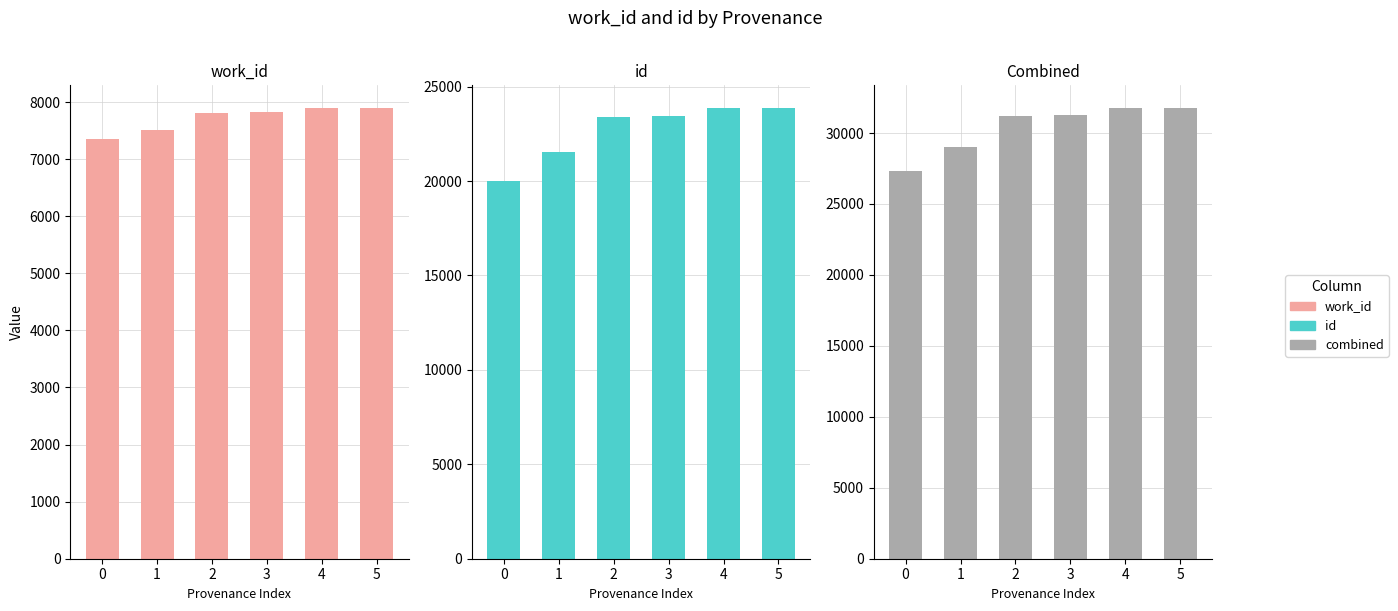

List the series in order of their overall mean, highest first.

work_id + id, id, work_id